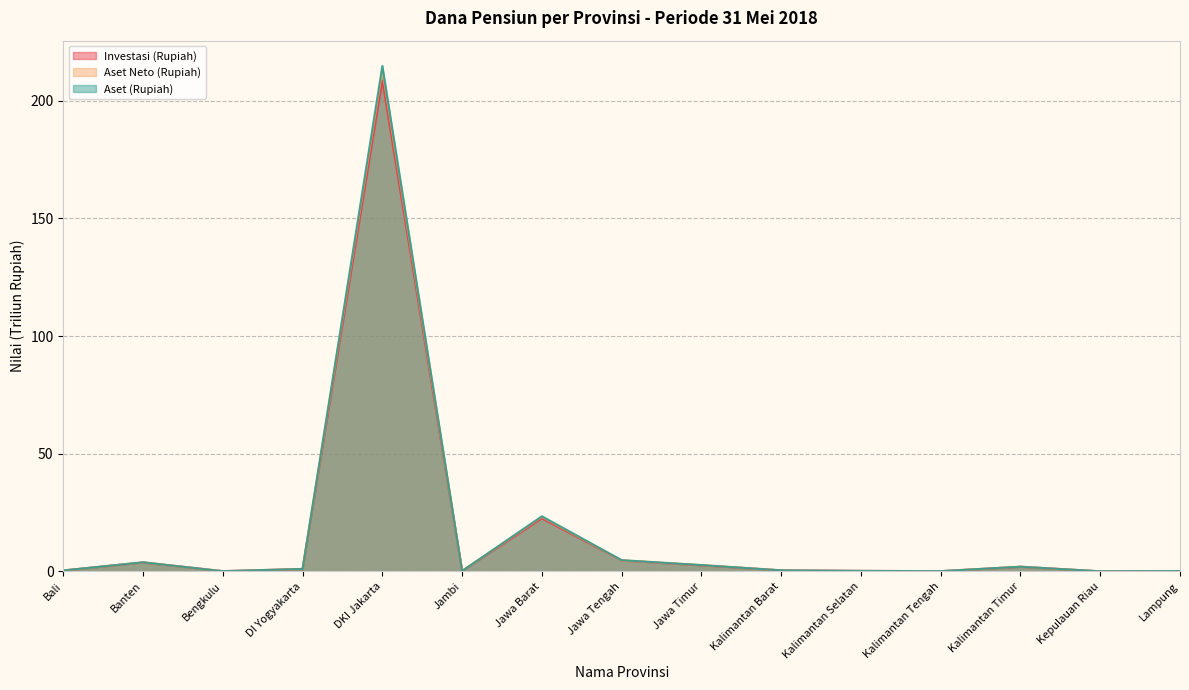

What are all the series names shown in the legend?

Investasi (Rupiah), Aset Neto (Rupiah), Aset (Rupiah)